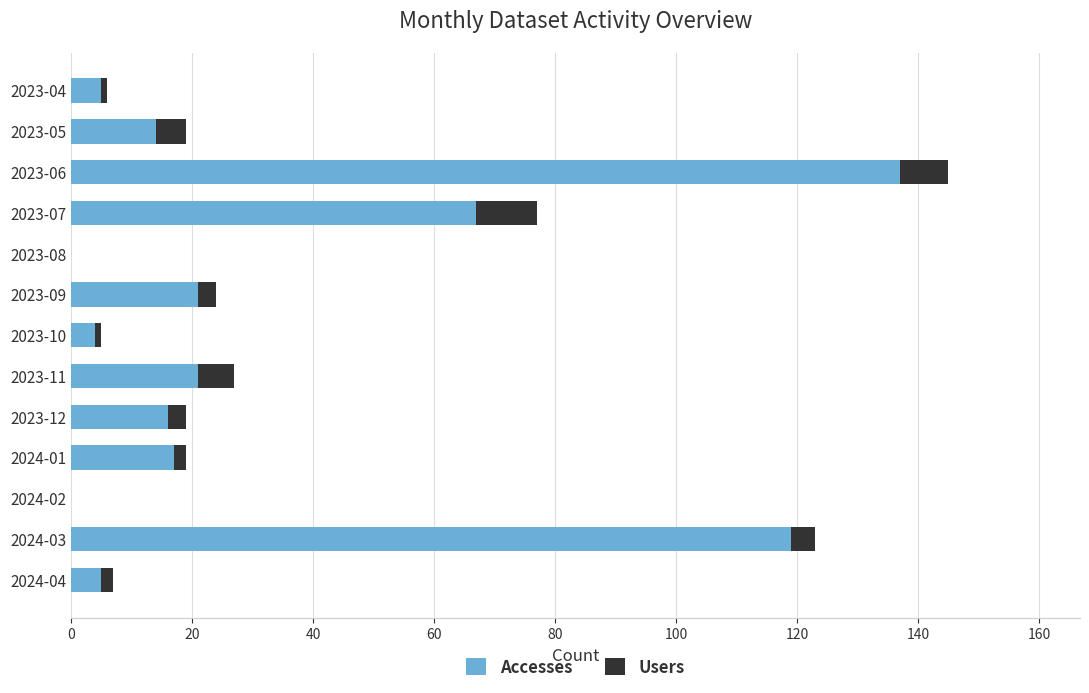

What is the total value across all series at 2023-06?

145